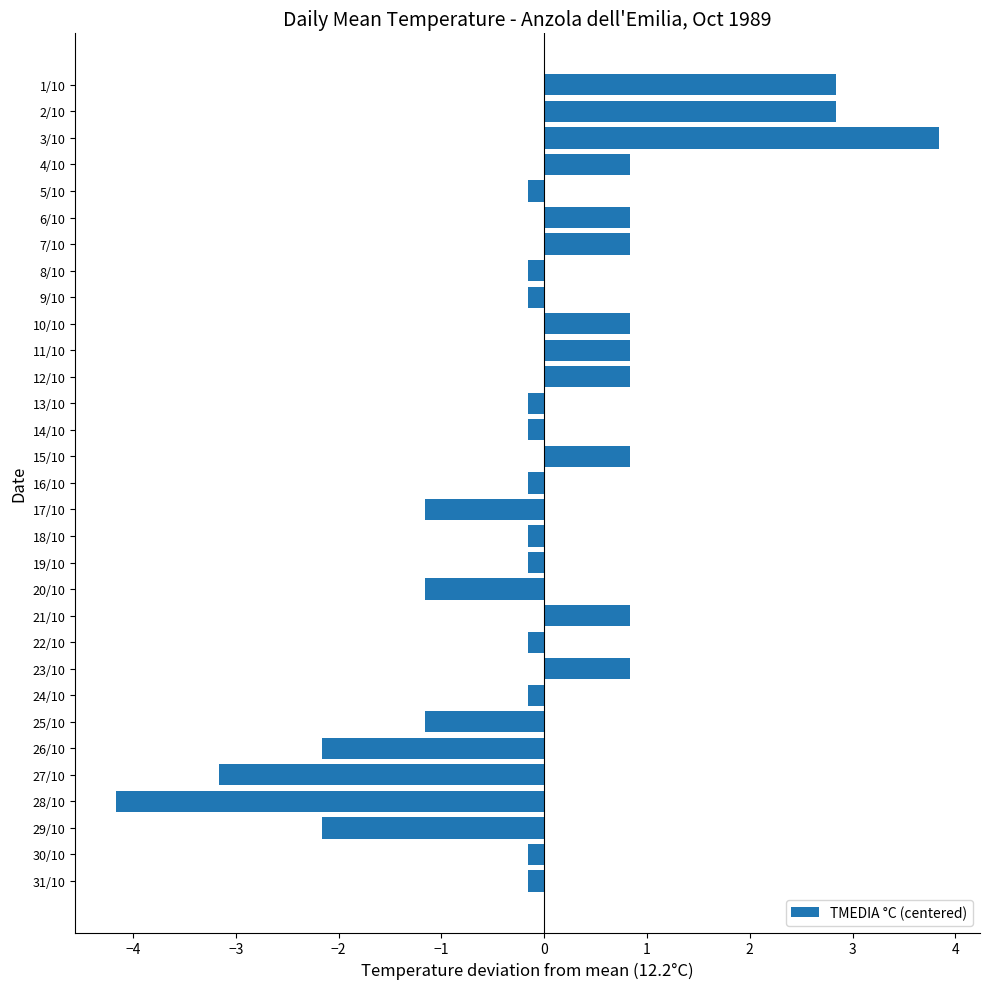

What is the difference between the maximum and minimum values?

8.0